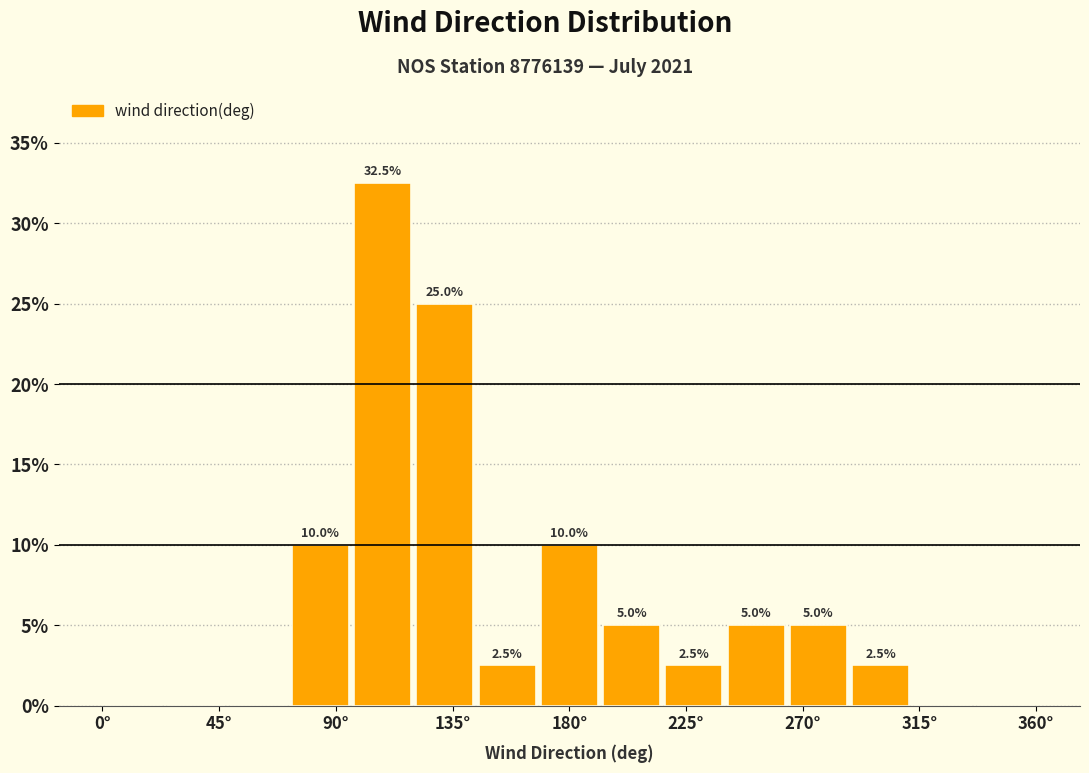

Over which range of the x-axis is the bar tallest?

96 to 120